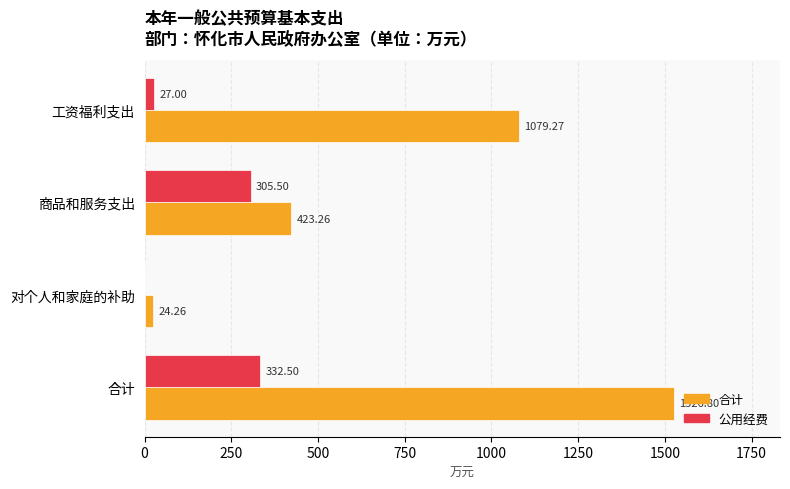

At which label is 合计 closest to 775?

工资福利支出